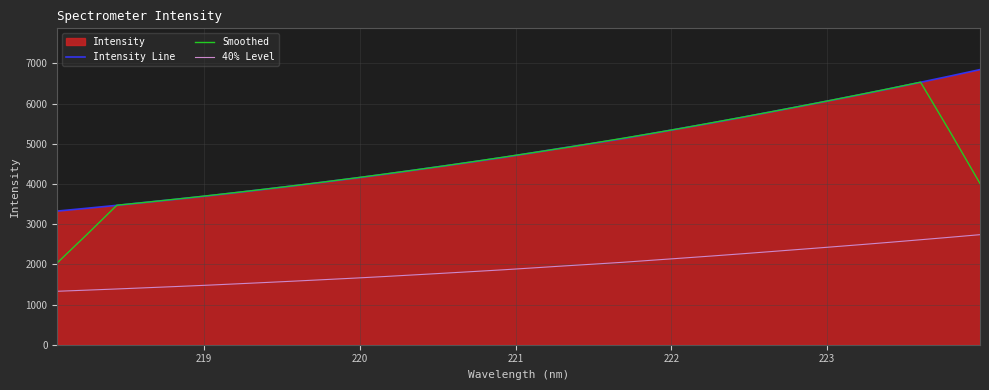

True or false: Intensity Line and 40% Level cross at least once.

False